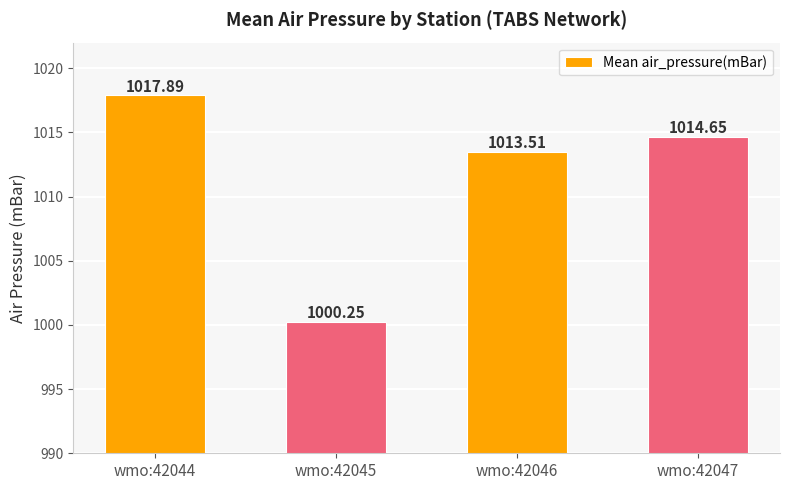

What value does the data have at wmo:42044?

1017.9